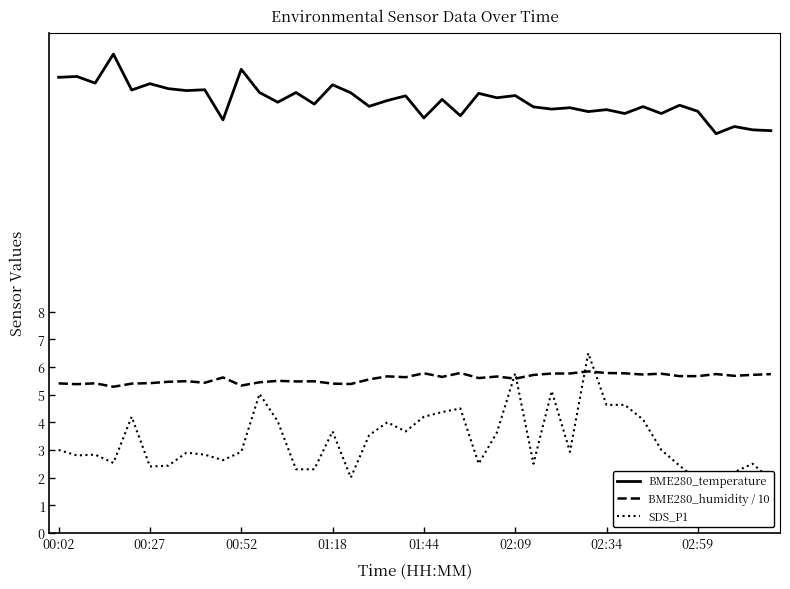

What is the difference between the maximum and minimum values in the BME280_temperature series?

2.9